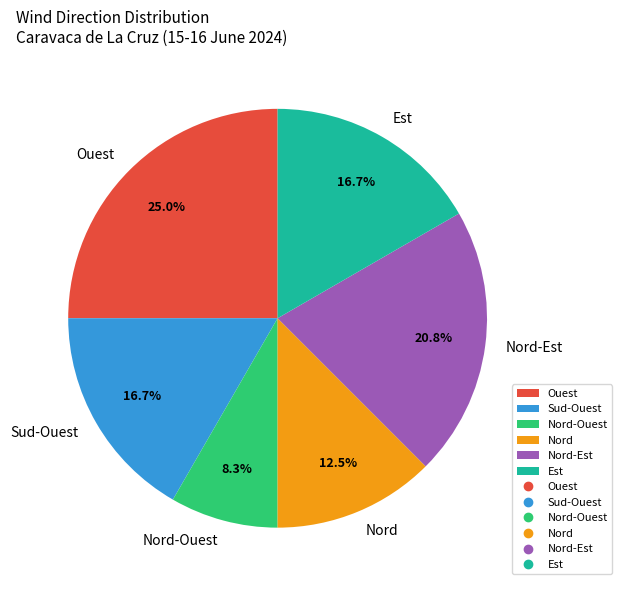

Is Nord-Est the majority of the pie?

No